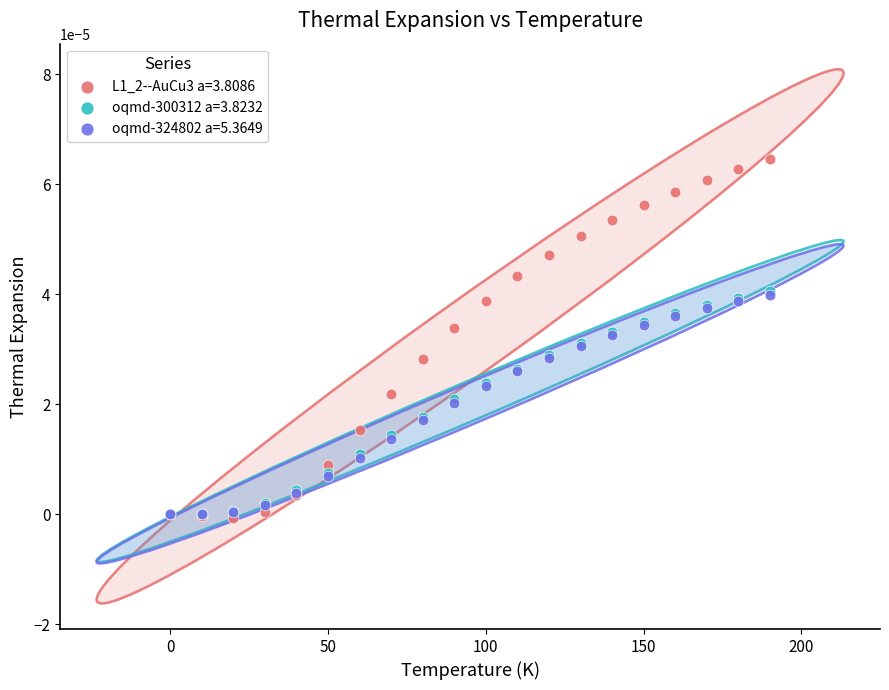

What are all the series names shown in the legend?

L1_2--AuCu3 a=3.8086, oqmd-300312 a=3.8232, oqmd-324802 a=5.3649